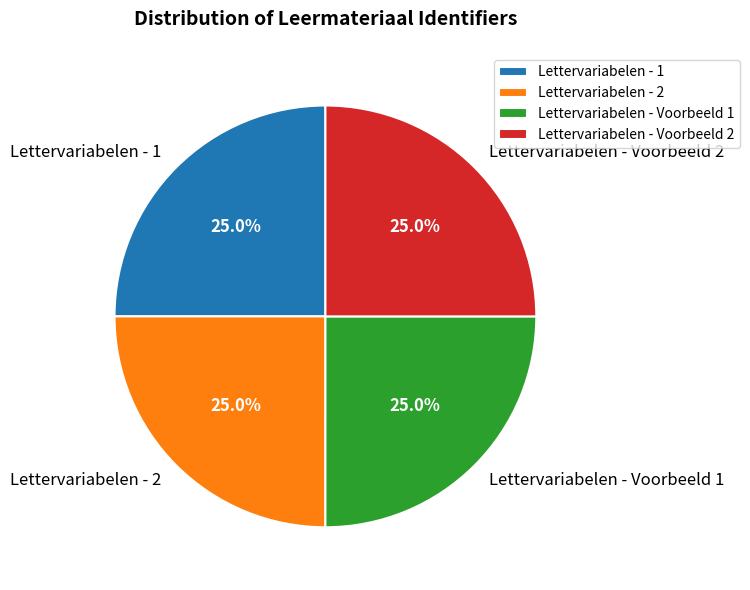

Does any single category account for the majority?

No